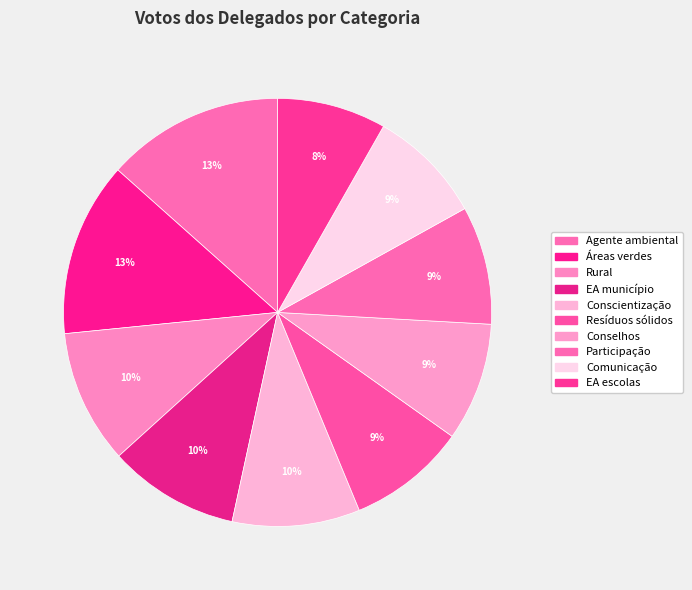

How many slices are in this pie chart?

10